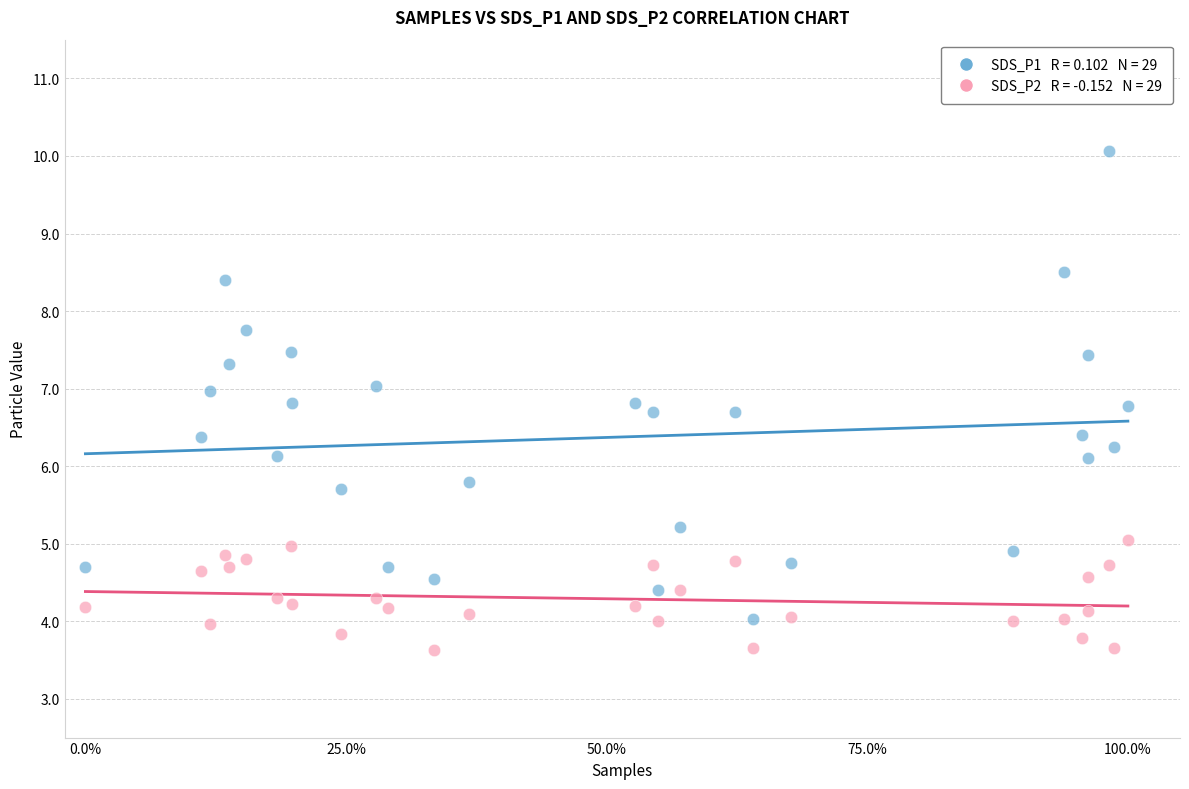

Across all data points, what is the range of X values (max minus min)?

1.0